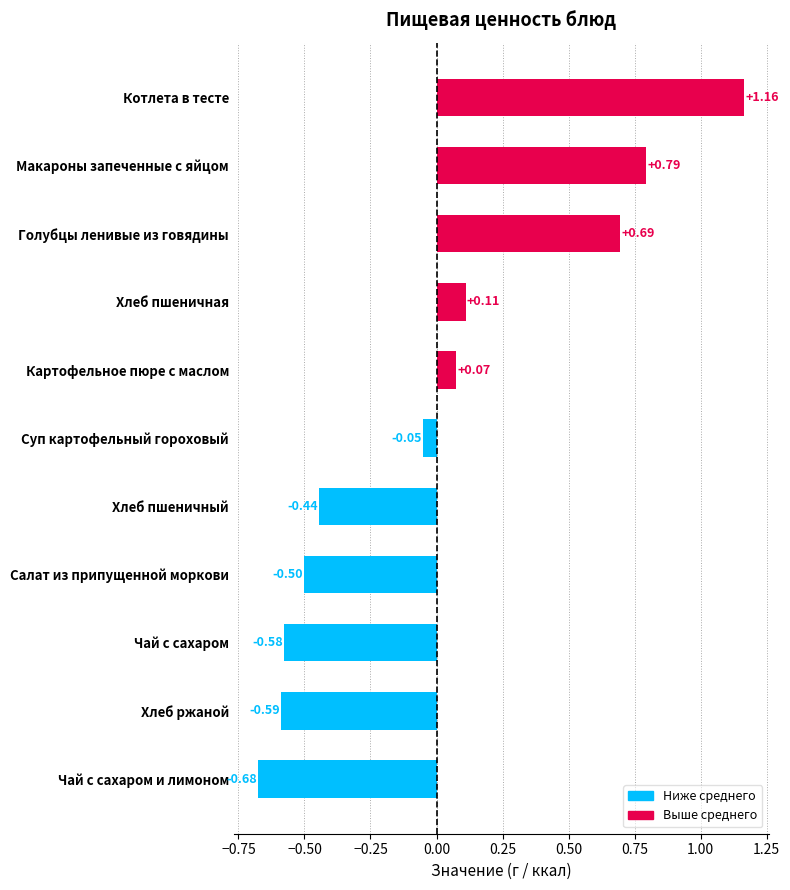

What is the label of the 7th bar from the bottom?

Картофельное пюре с маслом